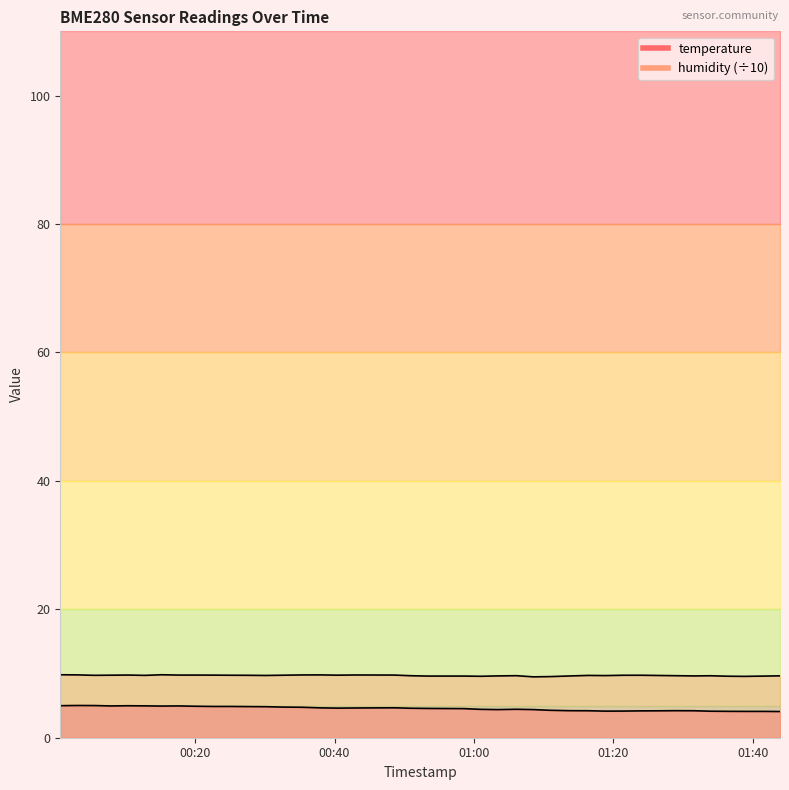

Reading right to left, extract all data points from this chart.

temperature: 4.1	4.1	4.1	4.1	4.1	4.2	4.2	4.2	4.2	4.2	4.1	4.2	4.2	4.3	4.4	4.4	4.4	4.4	4.5	4.6	4.6	4.7	4.6	4.6	4.7	4.7	4.8	4.8	4.8	4.9	4.9	4.9	5.0	4.9	5.0	5.0	5.0	5.0	5.0	5.0
humidity (÷10): 9.6	9.6	9.6	9.6	9.6	9.6	9.7	9.7	9.7	9.7	9.7	9.7	9.6	9.5	9.5	9.7	9.6	9.6	9.6	9.6	9.7	9.8	9.8	9.7	9.8	9.8	9.7	9.7	9.7	9.7	9.7	9.8	9.8	9.8	9.7	9.8	9.7	9.7	9.8	9.8